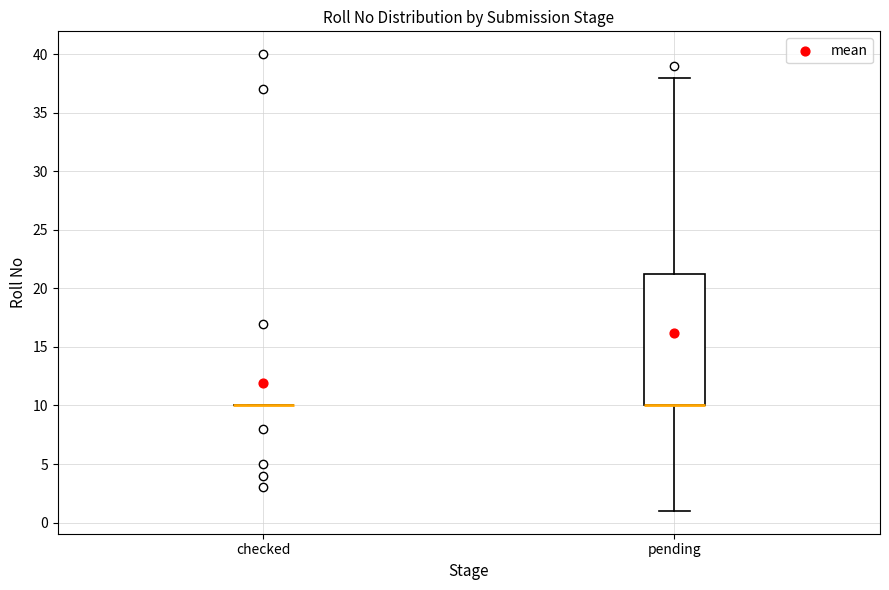

Where does the upper whisker of the box for pending end on the y-axis? The values are not printed on the chart, so give them approximately, as read against the axis.

38.0